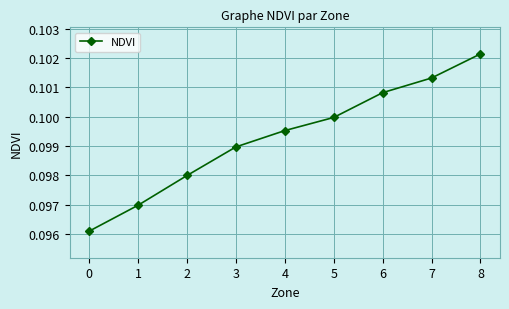

Count the values in the range 0 to 1.

9